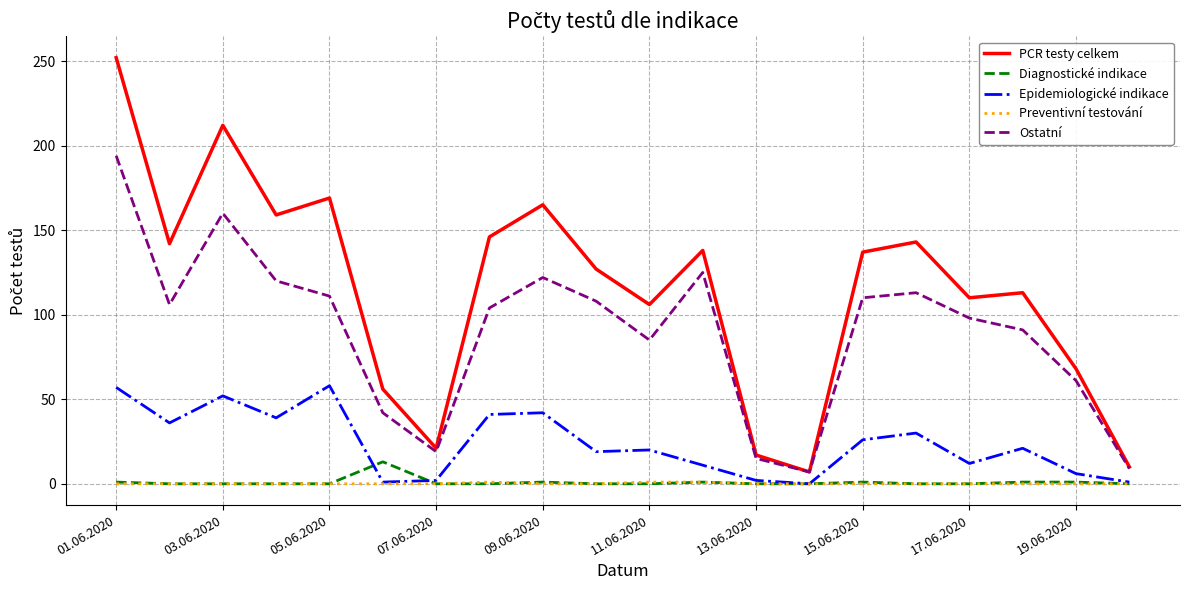

Rank the series by their maximum value, from lowest to highest.

Preventivní testování, Diagnostické indikace, Epidemiologické indikace, Ostatní, PCR testy celkem